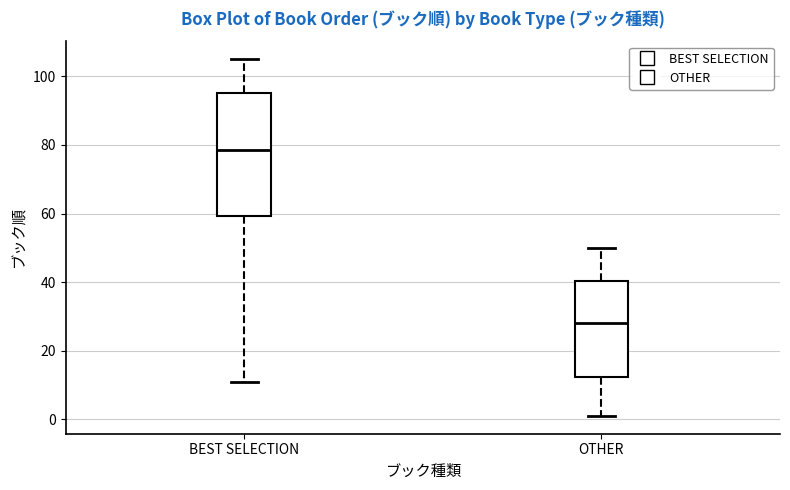

Which box's median line is the lowest?

OTHER